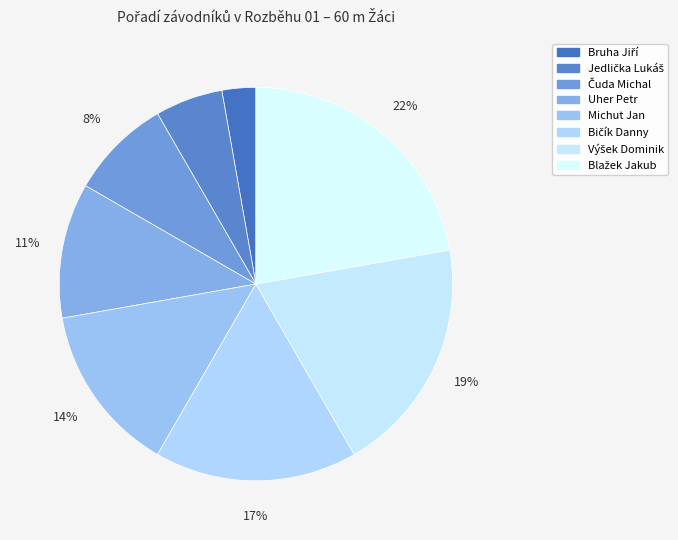

What percentage is NOT represented by Čuda Michal?

91.7%